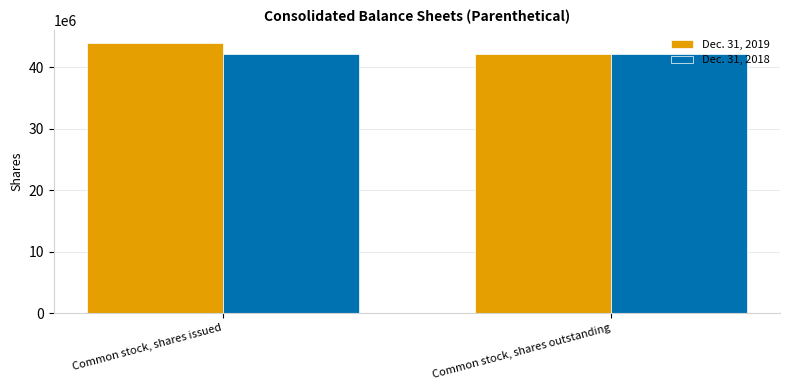

List the series in order of their overall mean, highest first.

Dec. 31, 2019, Dec. 31, 2018